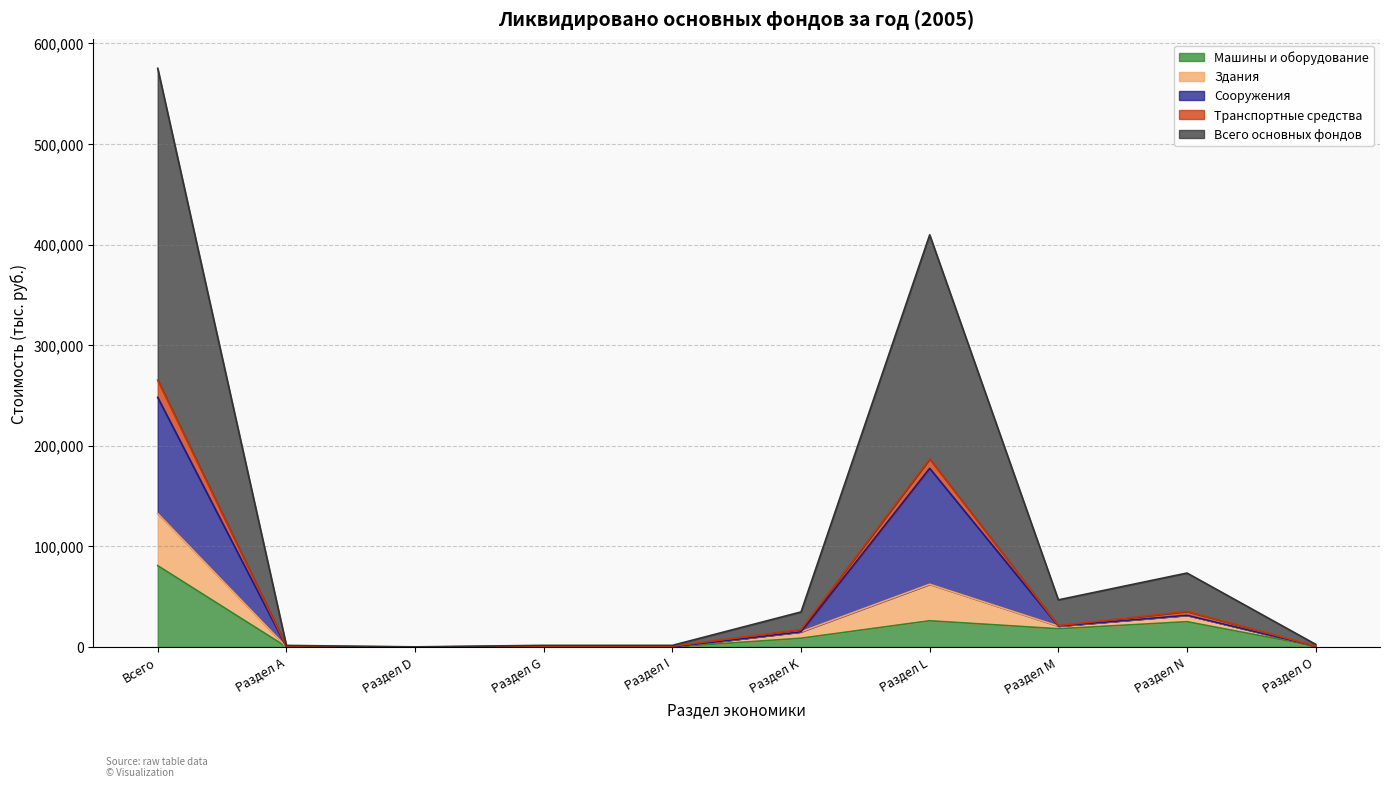

True or false: Транспортные средства and Машины и оборудование cross at least once.

False